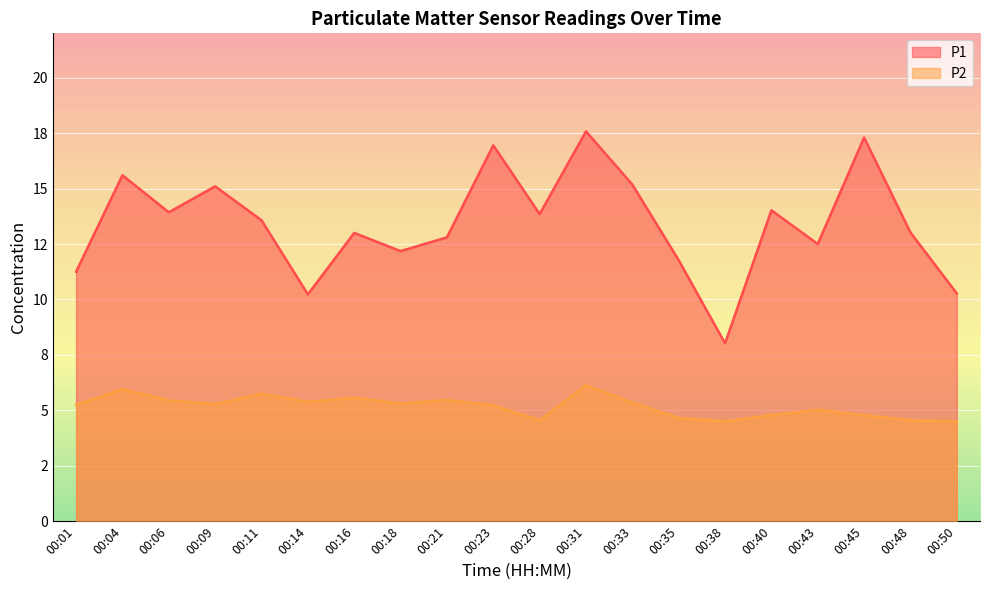

Which category has the lowest value in the P1 series?

00:38